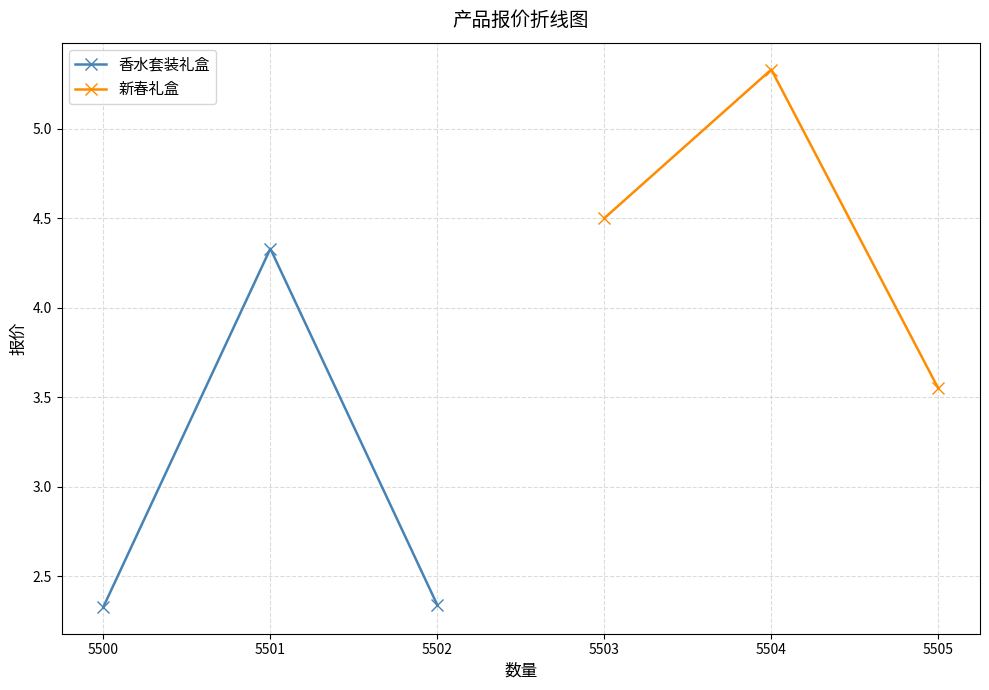

The 新春礼盒 series shows 0.9 at 5503. True or false?

False